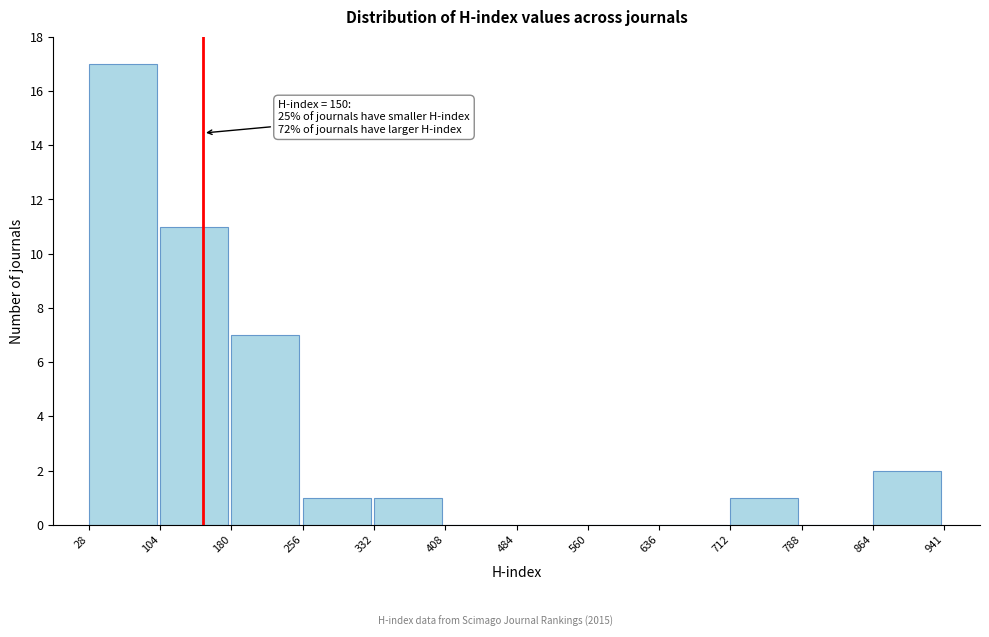

Which range on the x-axis has the tallest bar?

28 to 104